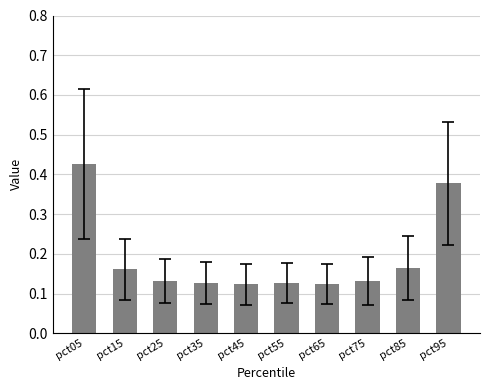

At which category does the chart reach its peak across all series?

pct05